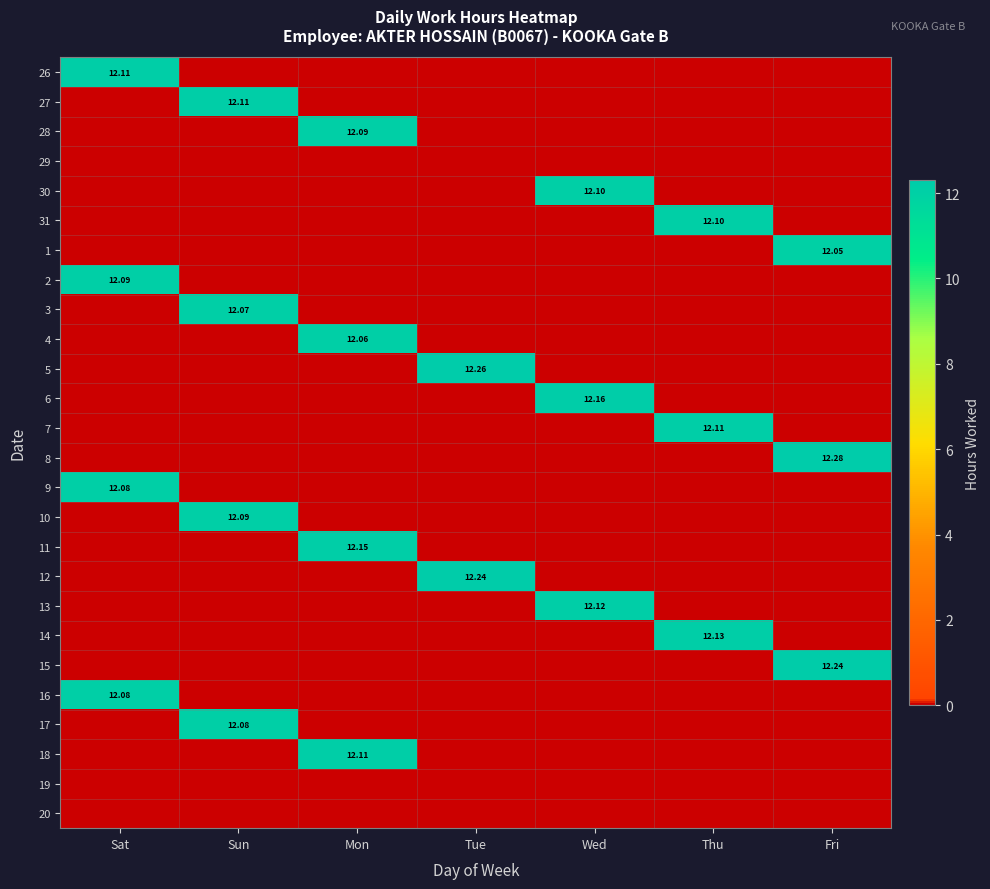

List the labels in order of 20 value, largest first.

Sat, Sun, Mon, Tue, Wed, Thu, Fri